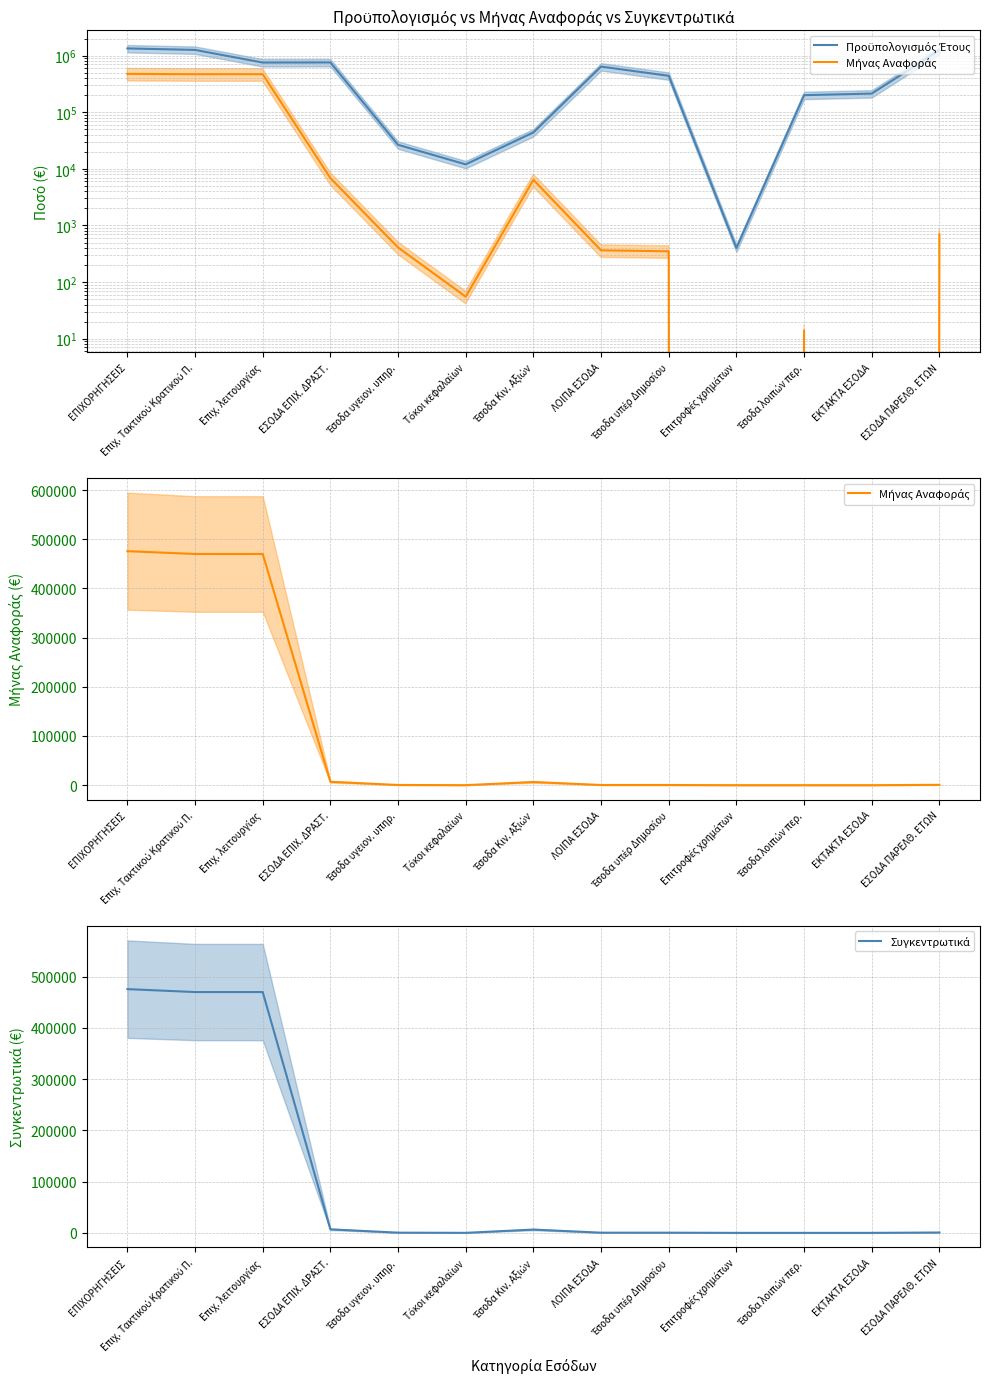

Rank the categories by Συγκεντρωτικά value from highest to lowest.

ΕΠΙΧΟΡΗΓΗΣΕΙΣ, Επιχ. Τακτικού Κρατικού Π., Επιχ. λειτουργίας, ΕΣΟΔΑ ΕΠΙΧ. ΔΡΑΣΤ., Έσοδα Κιν. Αξιών, ΕΣΟΔΑ ΠΑΡΕΛΘ. ΕΤΩΝ, Έσοδα υγειον. υπηρ., ΛΟΙΠΑ ΕΣΟΔΑ, Έσοδα υπέρ Δημοσίου, Τόκοι κεφαλαίων, Έσοδα λοιπών περ., Επιτροφές χρημάτων, ΕΚΤΑΚΤΑ ΕΣΟΔΑ